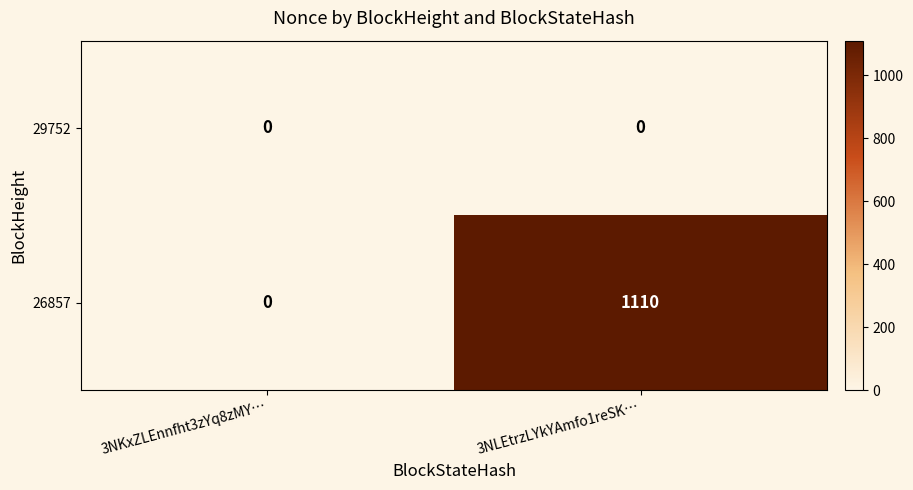

What is the sum of the 26857 values at 3NKxZLEnnfht3zYq8zMY… and 3NLEtrzLYkYAmfo1reSK…?

1110